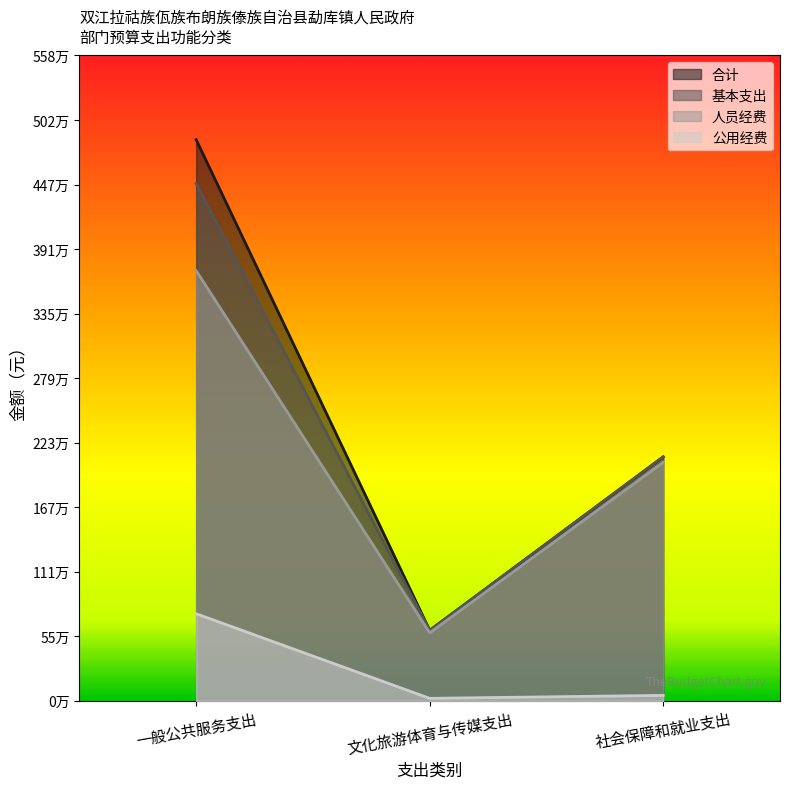

Reading left to right, list all the values displayed in this chart.

合计: 4859166.5	610395.5	2113029.9
基本支出: 4479166.5	610395.5	2113029.9
人员经费: 3724933.5	588695.5	2065569.9
公用经费: 754233.0	21700.0	47460.0